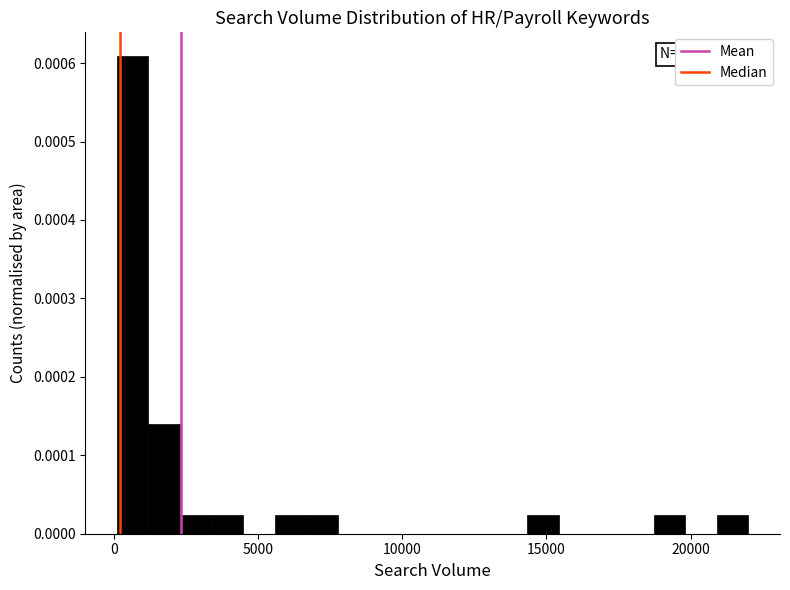

Read against the x-axis, roughly where is the centre of the tallest bar?

500